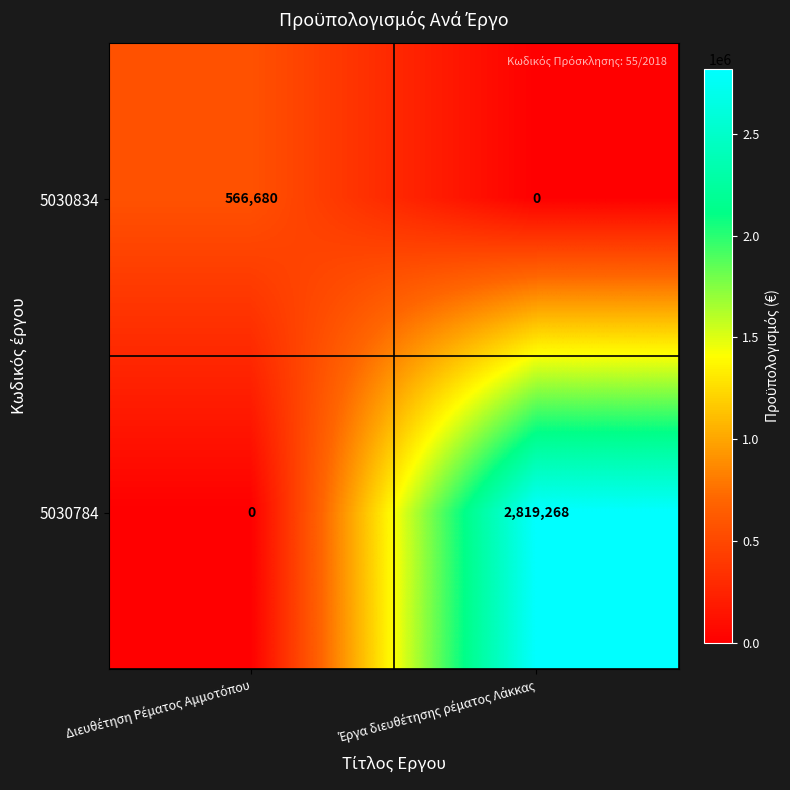

Which series has the largest total across all categories?

5030784